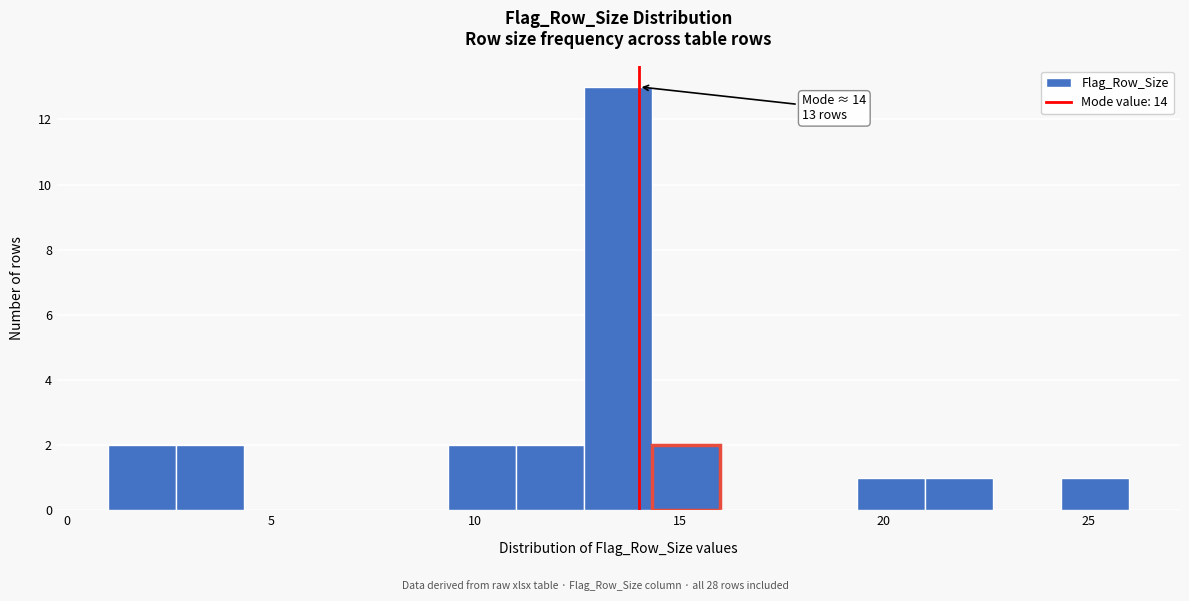

Around what value on the x-axis is the tallest bar? Give the approximate position of its centre, as read against the axis.

13.5